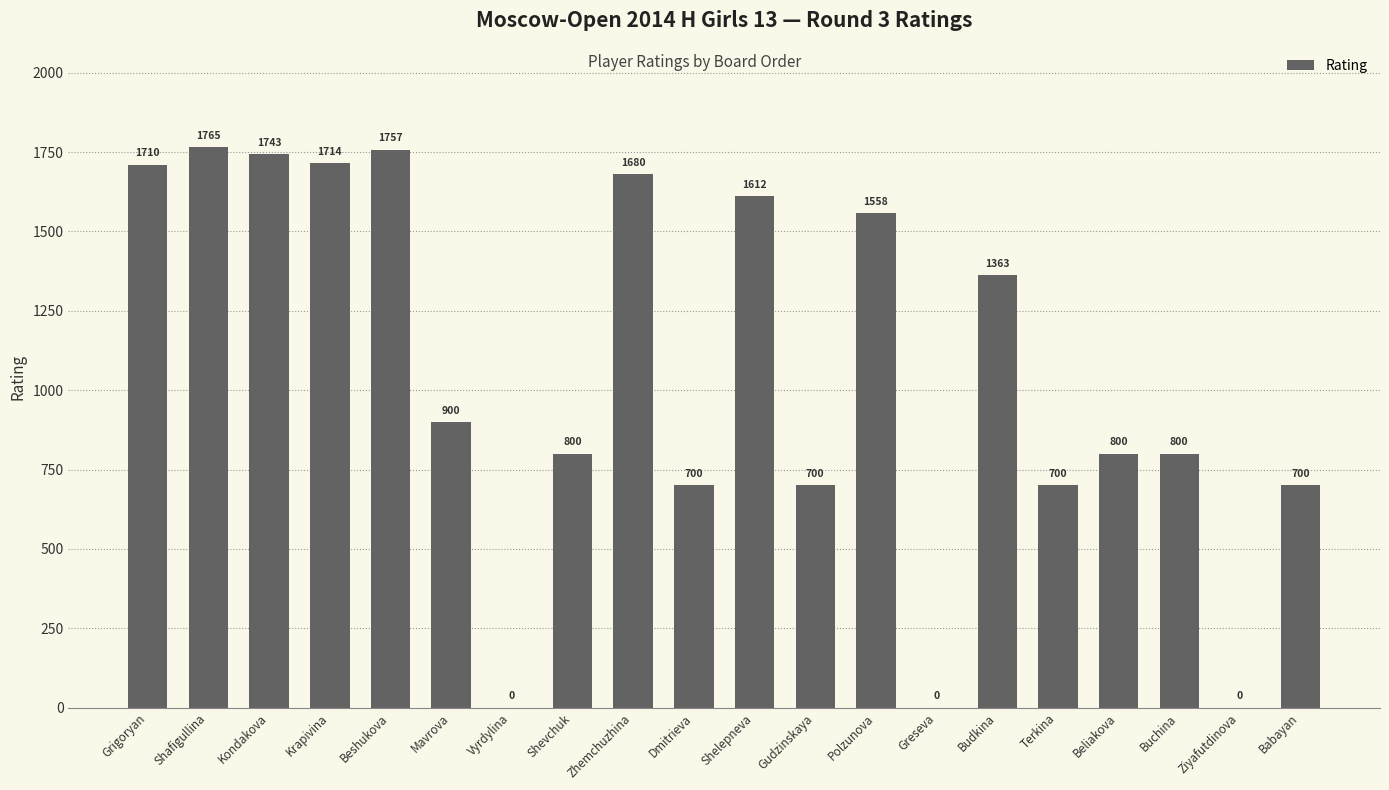

What is the sum of the values at Babayan and Budkina?

2063